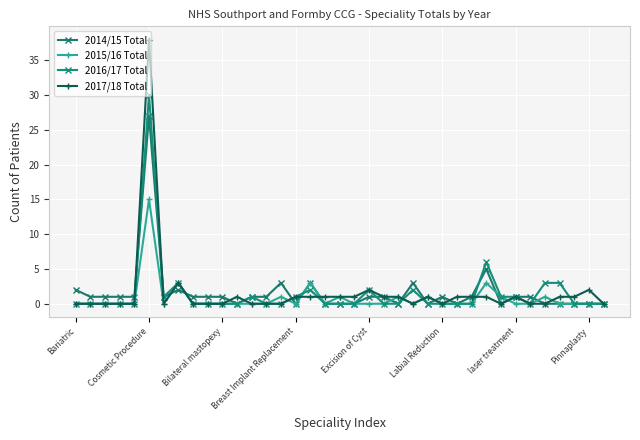

List the series in order of their peak value, highest first.

2017/18 Total, 2016/17 Total, 2014/15 Total, 2015/16 Total